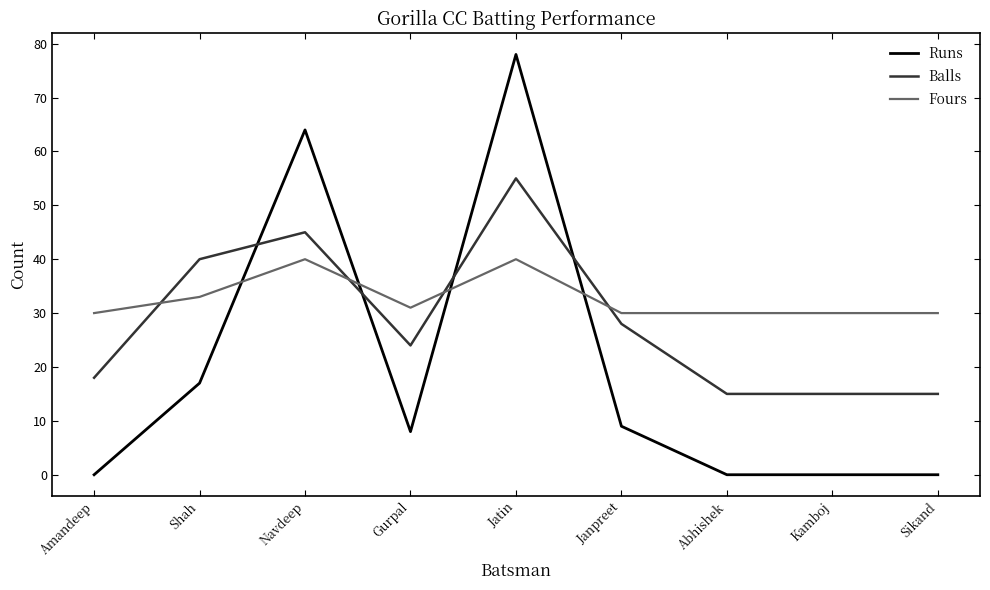

True or false: Runs and Balls intersect in this chart.

True